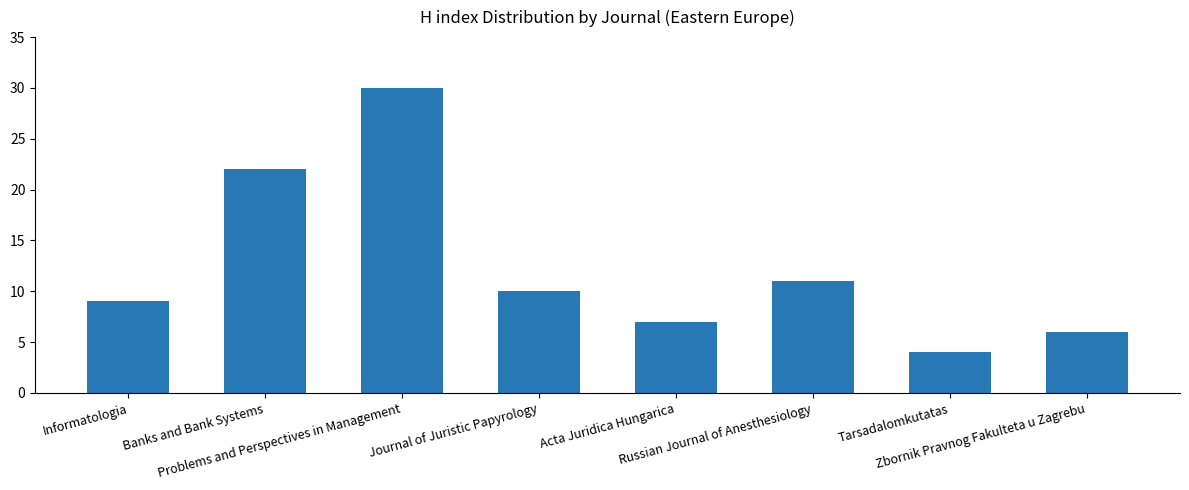

What is the difference between the values at Russian Journal of Anesthesiology and Acta Juridica Hungarica?

4